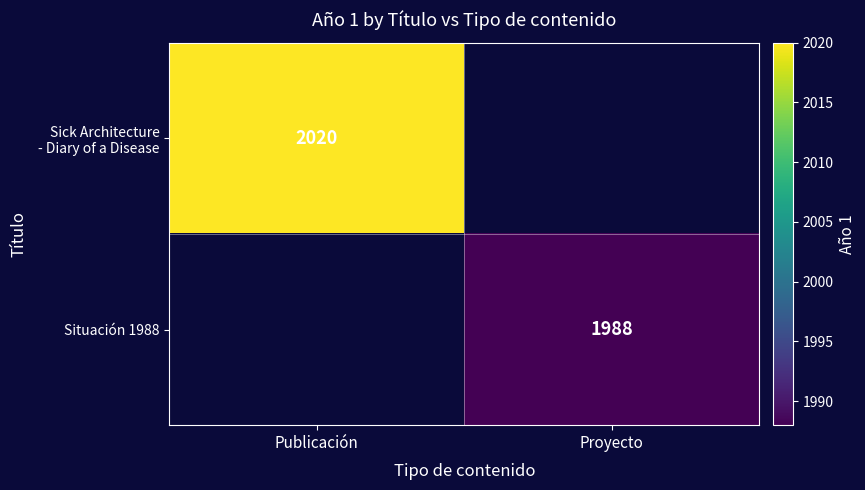

The Situación 1988 series shows 1988 at Proyecto. True or false?

True